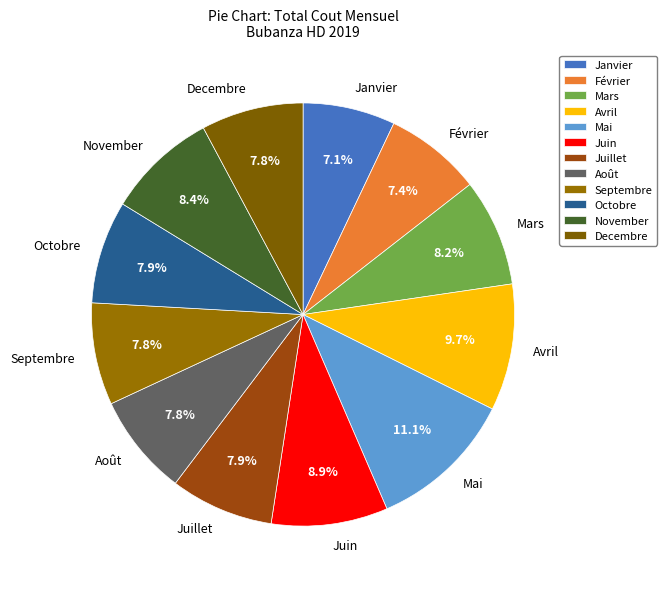

What is the ratio of the value at Mai to the value at Mars?

1.4